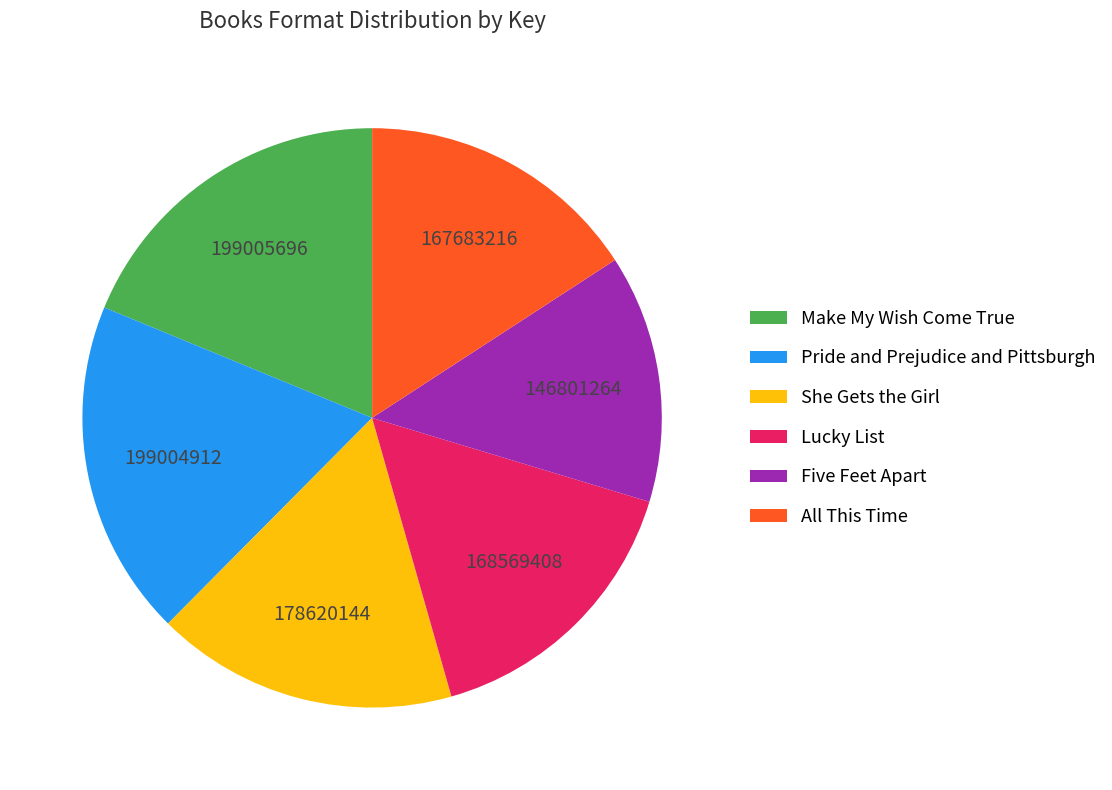

Which has a higher value, Lucky List or She Gets the Girl?

She Gets the Girl